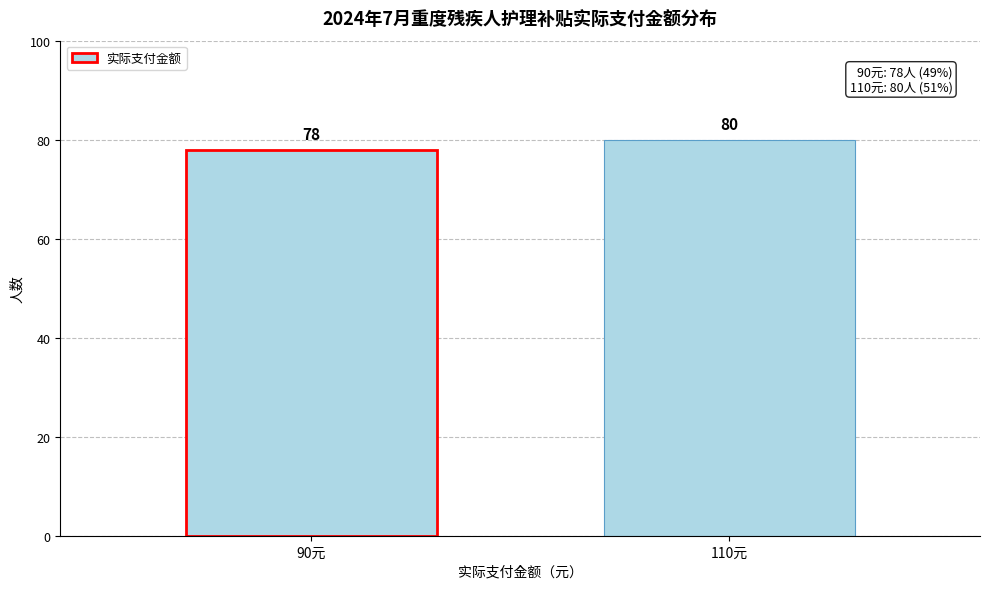

Reading left to right, extract all data points from this chart.

78	80